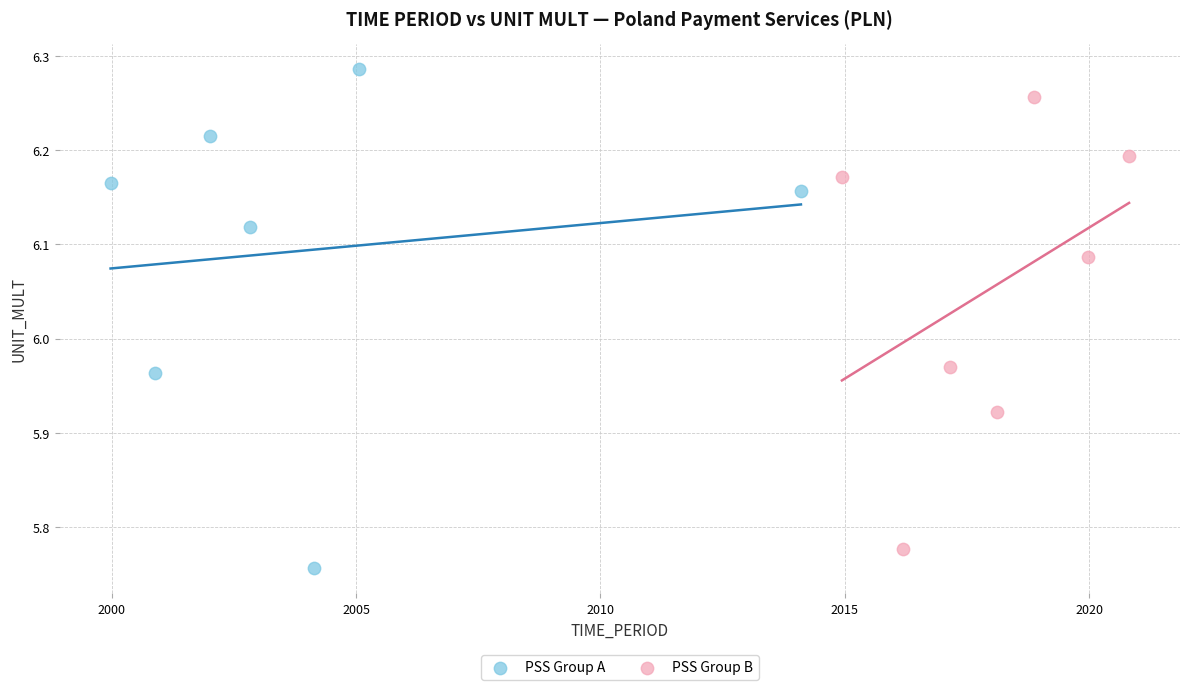

Which series reaches the maximum Y coordinate?

PSS Group A